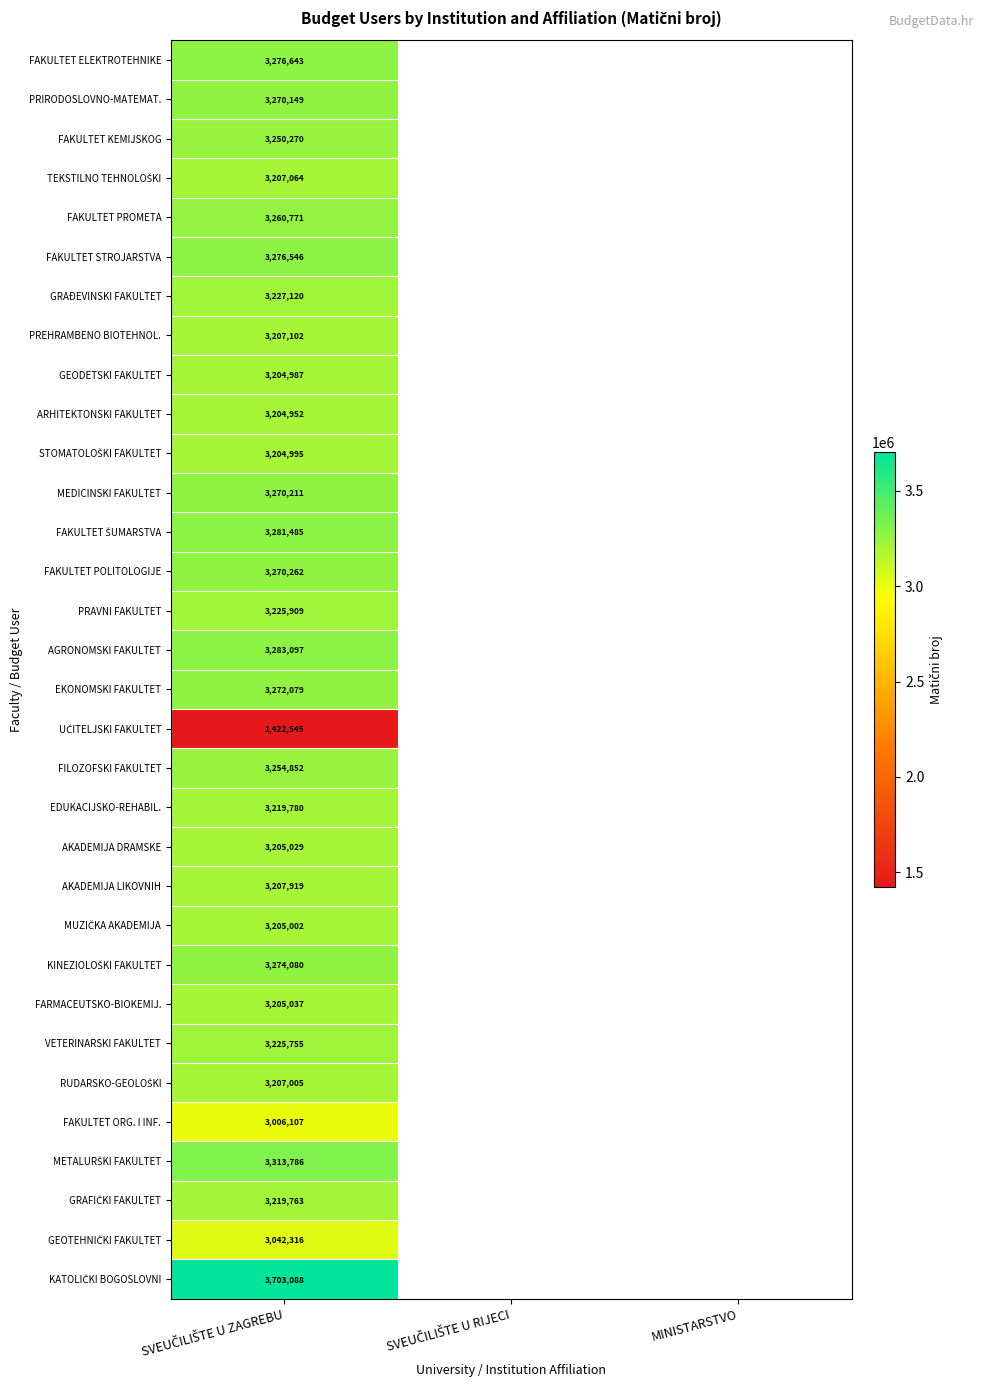

List the series in order of their peak value, highest first.

KATOLIČKI BOGOSLOVNI, METALURŠKI FAKULTET, AGRONOMSKI FAKULTET, FAKULTET ŠUMARSTVA, FAKULTET ELEKTROTEHNIKE, FAKULTET STROJARSTVA, KINEZIOLOŠKI FAKULTET, EKONOMSKI FAKULTET, FAKULTET POLITOLOGIJE, MEDICINSKI FAKULTET, PRIRODOSLOVNO-MATEMAT., FAKULTET PROMETA, FILOZOFSKI FAKULTET, FAKULTET KEMIJSKOG, GRAĐEVINSKI FAKULTET, PRAVNI FAKULTET, VETERINARSKI FAKULTET, EDUKACIJSKO-REHABIL., GRAFIČKI FAKULTET, AKADEMIJA LIKOVNIH, PREHRAMBENO BIOTEHNOL., TEKSTILNO TEHNOLOŠKI, RUDARSKO-GEOLOŠKI, FARMACEUTSKO-BIOKEMIJ., AKADEMIJA DRAMSKE, MUZIČKA AKADEMIJA, STOMATOLOŠKI FAKULTET, GEODETSKI FAKULTET, ARHITEKTONSKI FAKULTET, GEOTEHNIČKI FAKULTET, FAKULTET ORG. I INF., UČITELJSKI FAKULTET